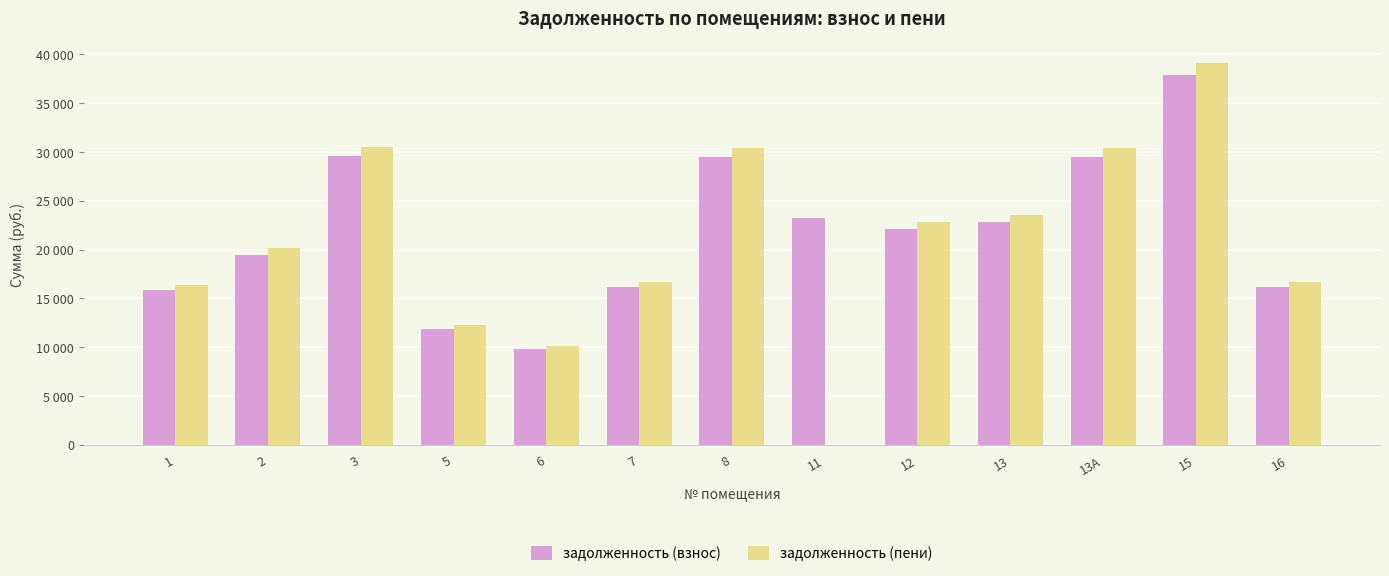

Does the chart contain stacked bars?

No